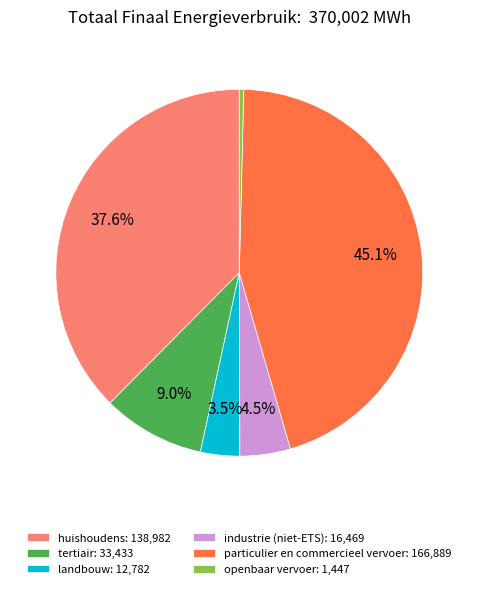

How many slices are in this pie chart?

6